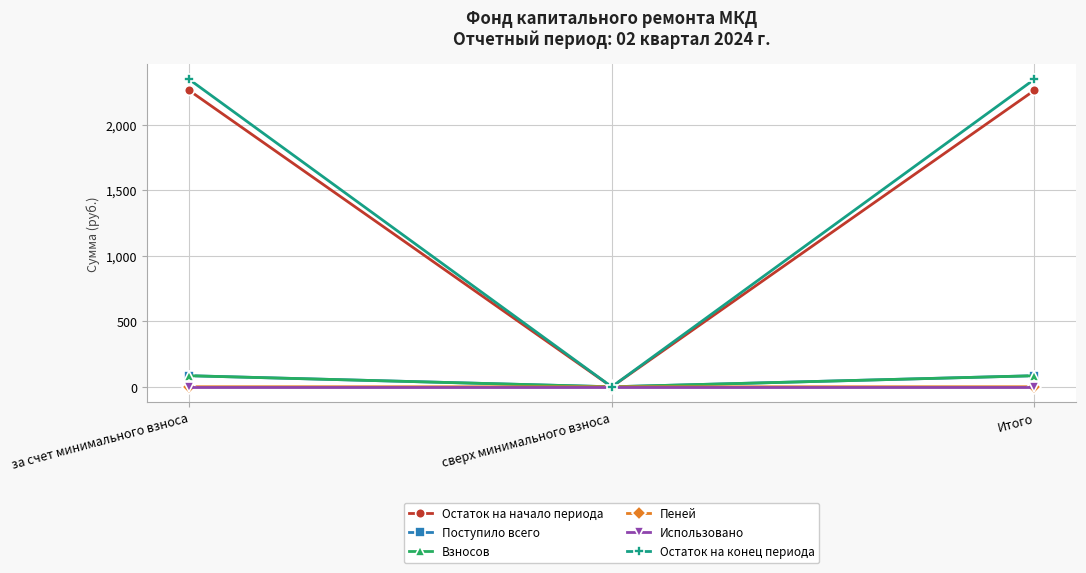

What is the spread (max minus min) of values at за счет минимального взноса?

2344.2